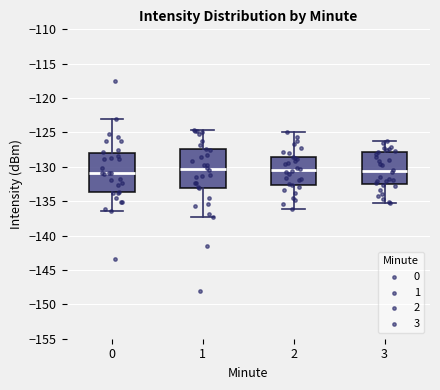

Reading left to right, read every box against the y-axis: the position of its median line, the range the box covers, and the ends of its whiskers. The values are not printed on the chart, so give them approximately, as read against the axis.

0: median -131.0, box -133.5 to -128.0, whiskers -136.5 to -123.0
1: median -130.0, box -133.0 to -127.5, whiskers -137.0 to -124.5
2: median -130.5, box -132.5 to -128.5, whiskers -136.0 to -125.0
3: median -130.5, box -132.5 to -128.0, whiskers -135.5 to -126.0